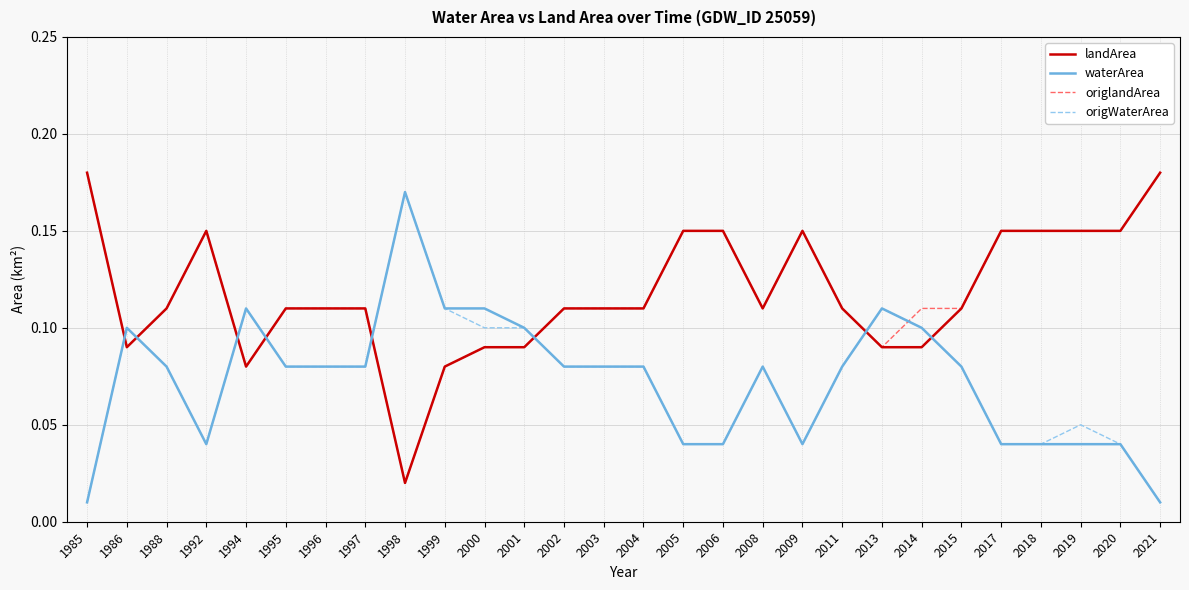

The landArea series shows 0.2 at 2018. True or false?

False